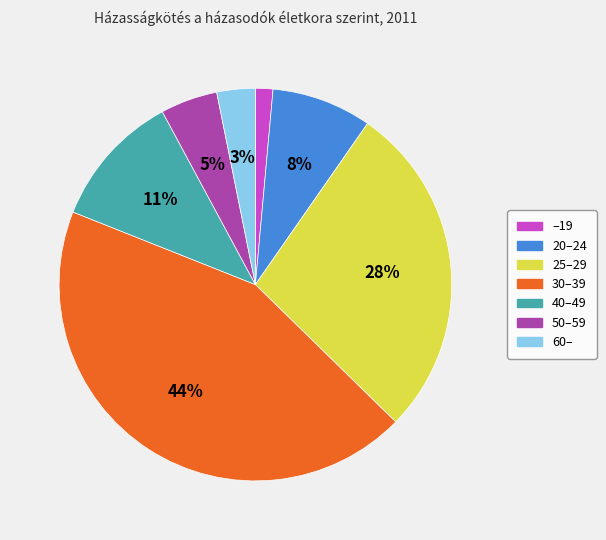

Rank the categories by value from lowest to highest.

–19, 60–, 50–59, 20–24, 40–49, 25–29, 30–39